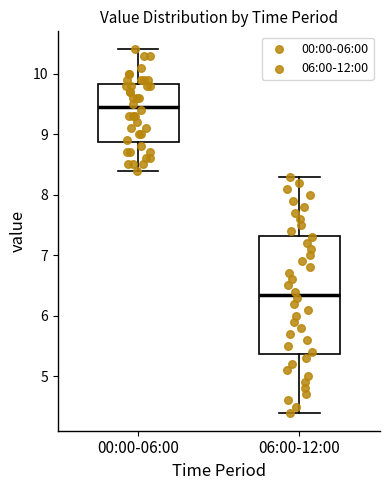

Reading left to right, transcribe this box plot: for each box, give where its median line is, the range the box spans, and where its two whiskers end, as read against the y-axis. The values are not printed on the chart, so give them approximately, as read against the axis.

00:00-06:00: median 9.5, box 8.9 to 9.8, whiskers 8.4 to 10.4
06:00-12:00: median 6.4, box 5.4 to 7.3, whiskers 4.4 to 8.3